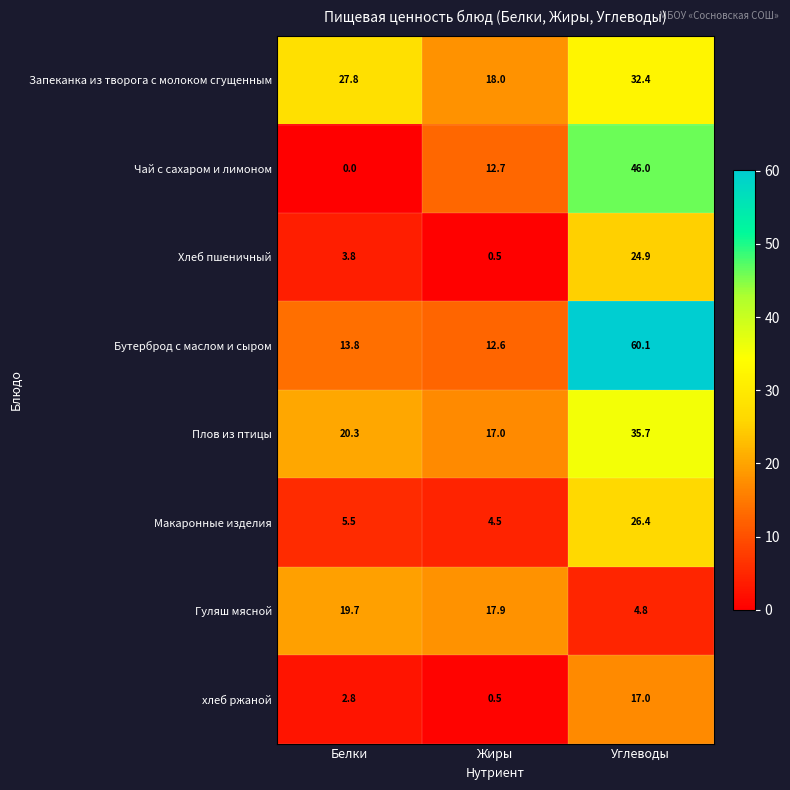

How many categories are shown in the chart?

3